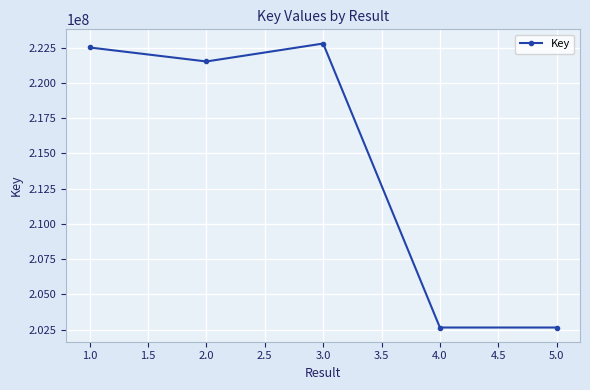

True or false: the data has more than 1 interior local peaks.

False